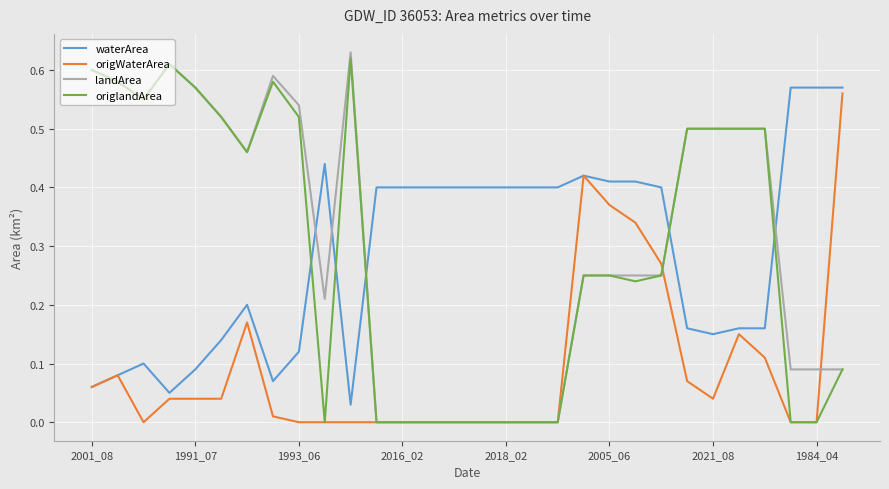

List the series in order of their peak value, lowest first.

origWaterArea, waterArea, origlandArea, landArea